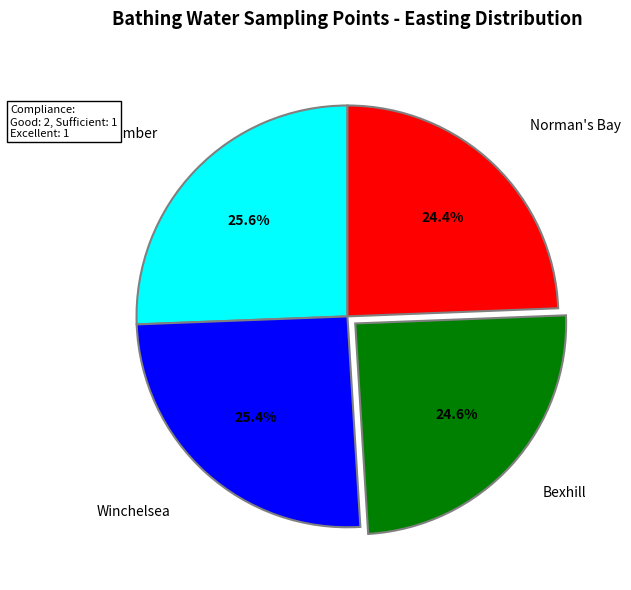

Is there any slice that represents more than half of the pie?

No